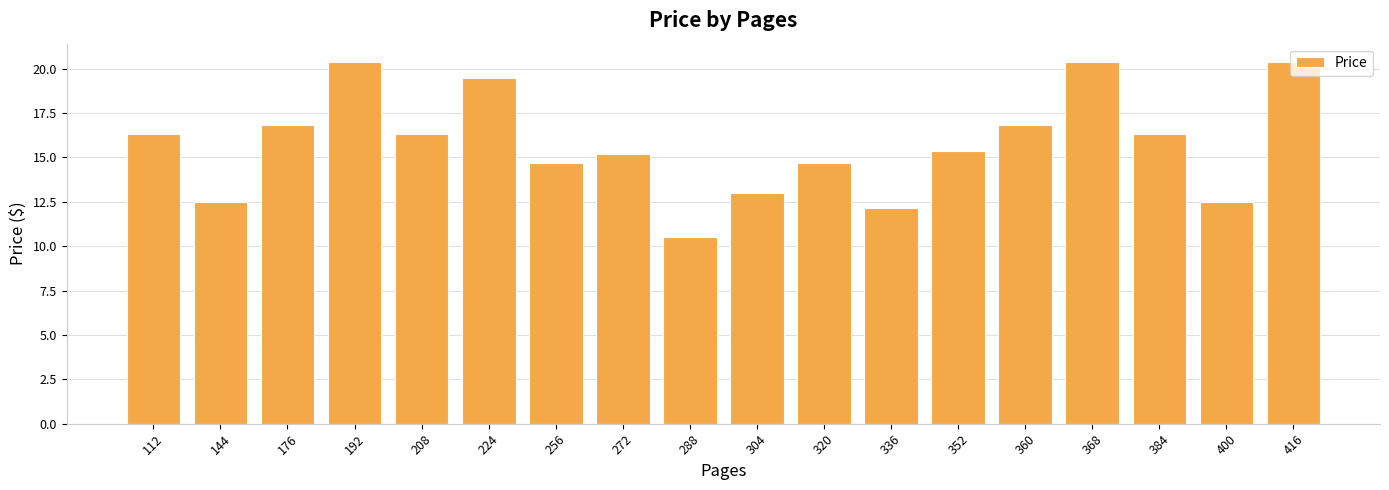

What is the difference between the second highest and minimum values?

9.9